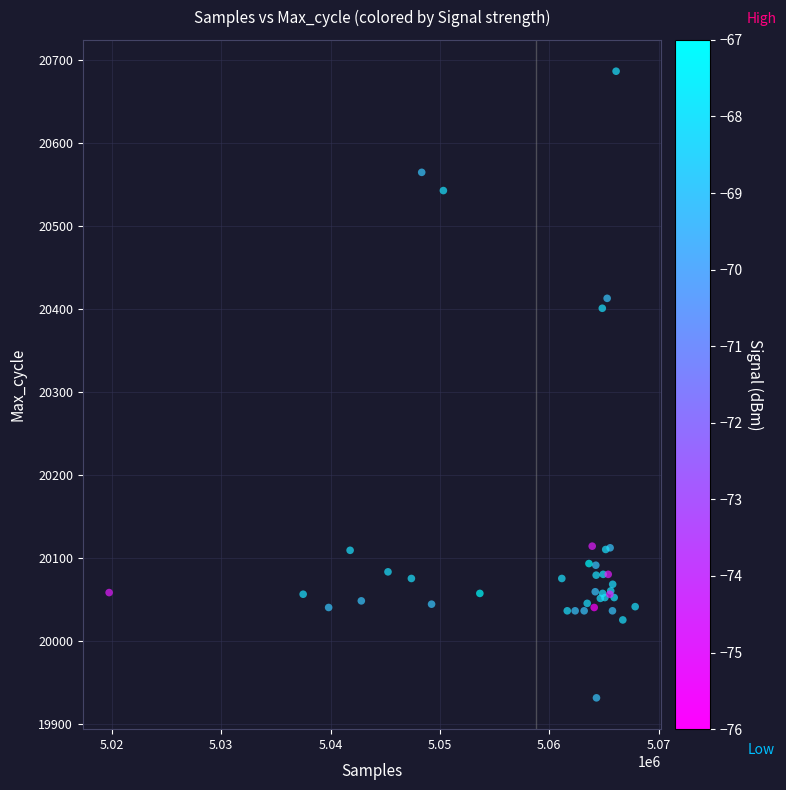

What Y value in the scatter plot is closest to 20309?

20401